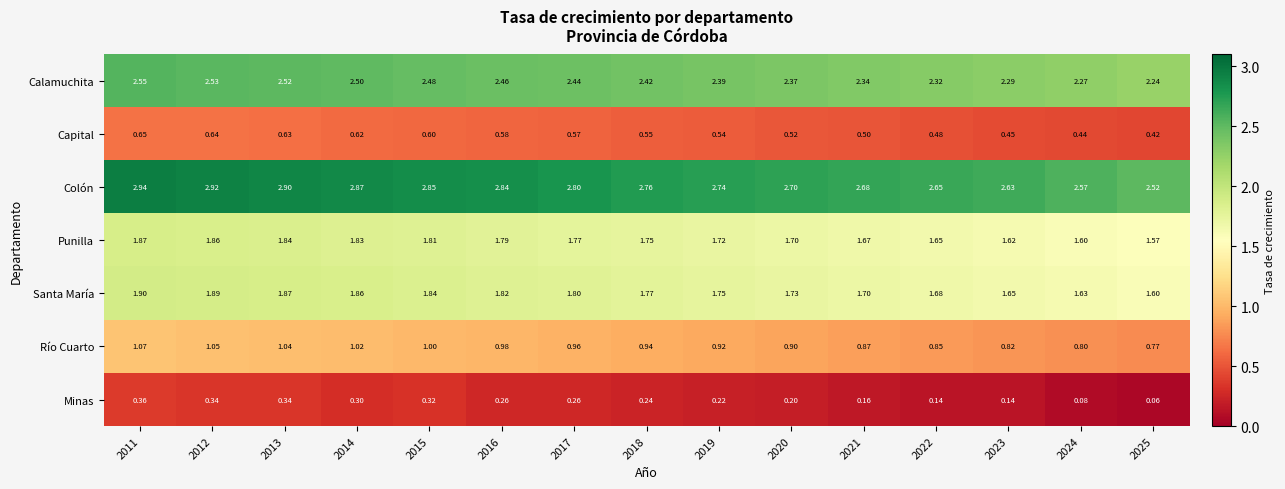

Which series has the largest range (max minus min)?

Colón